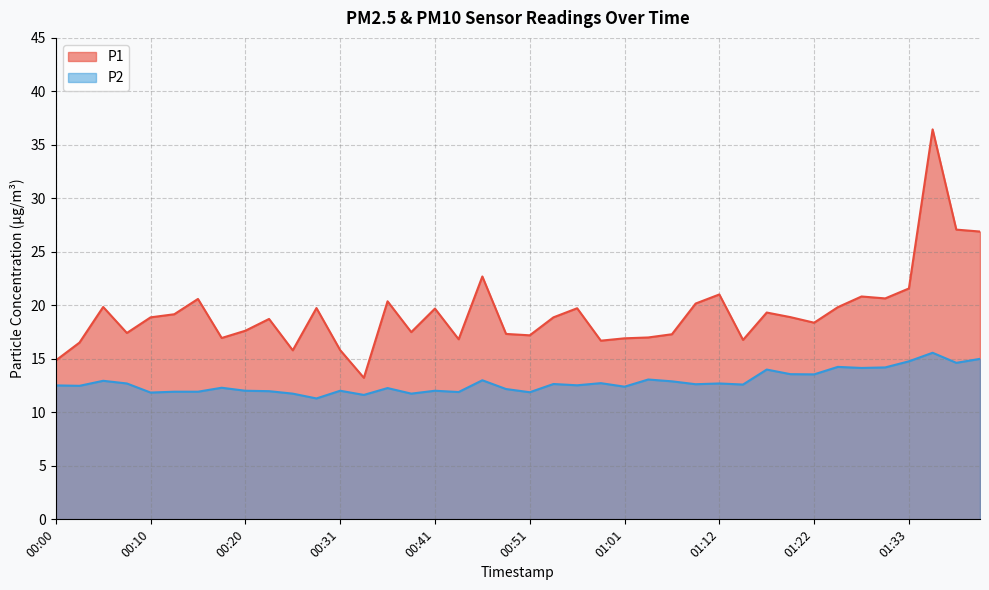

Does the chart display data point markers on the line(s)?

No